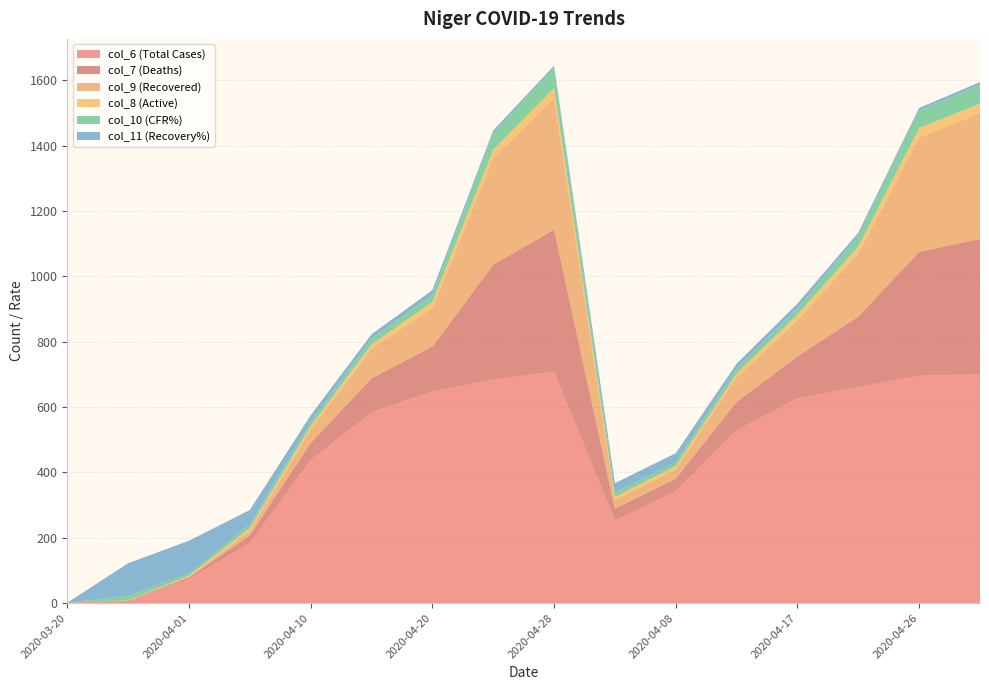

Reading left to right, list all the values displayed in this chart.

col_6 (Total Cases): 2020-03-20=1	2020-03-25=7	2020-04-01=74	2020-04-05=184	2020-04-10=438	2020-04-15=584	2020-04-20=648	2020-04-25=684	2020-04-28=709	2020-04-06=253	2020-04-08=342	2020-04-12=529	2020-04-17=627	2020-04-22=662	2020-04-26=696	2020-04-27=701
col_7 (Deaths): 2020-03-20=0	2020-03-25=1	2020-04-01=5	2020-04-05=23	2020-04-10=52	2020-04-15=104	2020-04-20=137	2020-04-25=352	2020-04-28=434	2020-04-06=36	2020-04-08=39	2020-04-12=87	2020-04-17=128	2020-04-22=215	2020-04-26=379	2020-04-27=414
col_9 (Recovered): 2020-03-20=0	2020-03-25=0	2020-04-01=0	2020-04-05=13	2020-04-10=41	2020-04-15=90	2020-04-20=117	2020-04-25=325	2020-04-28=403	2020-04-06=26	2020-04-08=28	2020-04-12=75	2020-04-17=110	2020-04-22=193	2020-04-26=350	2020-04-27=385
col_8 (Active): 2020-03-20=0	2020-03-25=1	2020-04-01=5	2020-04-05=10	2020-04-10=11	2020-04-15=14	2020-04-20=20	2020-04-25=27	2020-04-28=31	2020-04-06=10	2020-04-08=11	2020-04-12=12	2020-04-17=18	2020-04-22=22	2020-04-26=29	2020-04-27=29
col_10 (CFR%): 2020-03-20=0	2020-03-25=14	2020-04-01=7	2020-04-05=12	2020-04-10=12	2020-04-15=18	2020-04-20=21	2020-04-25=51	2020-04-28=61	2020-04-06=14	2020-04-08=11	2020-04-12=16	2020-04-17=20	2020-04-22=32	2020-04-26=54	2020-04-27=59
col_11 (Recovery%): 2020-03-20=0	2020-03-25=99	2020-04-01=100	2020-04-05=43	2020-04-10=21	2020-04-15=13	2020-04-20=15	2020-04-25=8	2020-04-28=7	2020-04-06=28	2020-04-08=28	2020-04-12=14	2020-04-17=14	2020-04-22=10	2020-04-26=8	2020-04-27=7